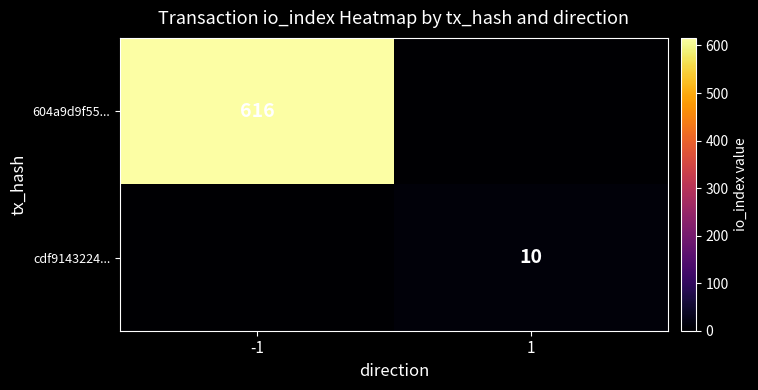

Is the value of cdf9143224... at 1 greater than the value of 604a9d9f55... at -1?

No